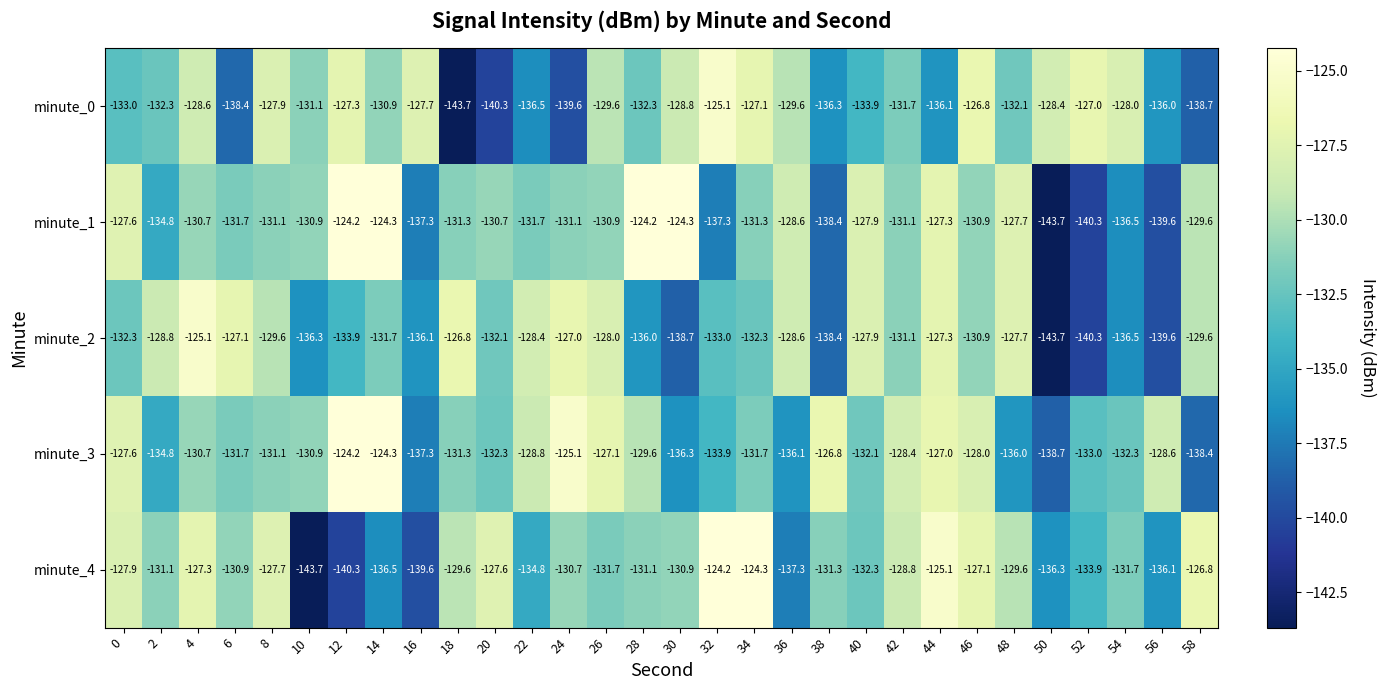

What is the total value across all series at 12?

-649.9